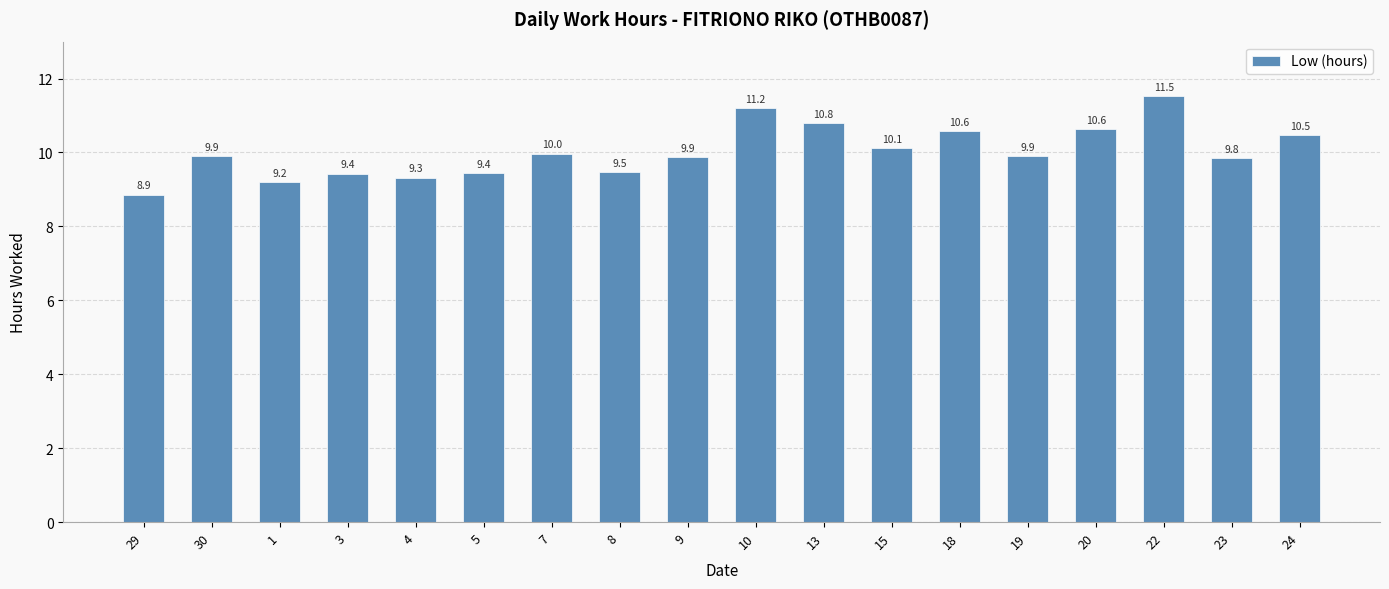

True or false: the data shows 3.5 at 24.

False